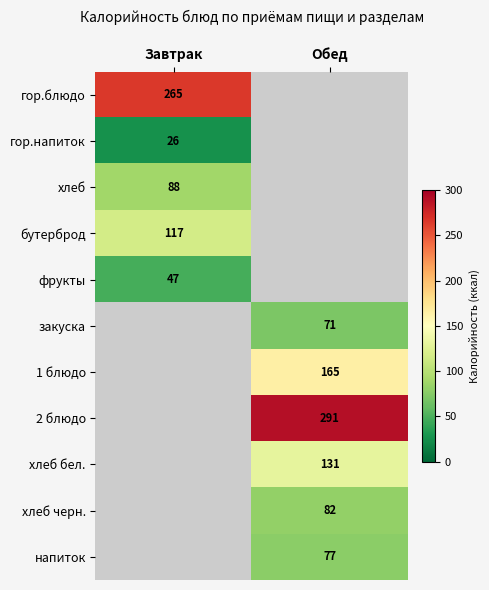

The закуска series shows 31 at Обед. True or false?

False